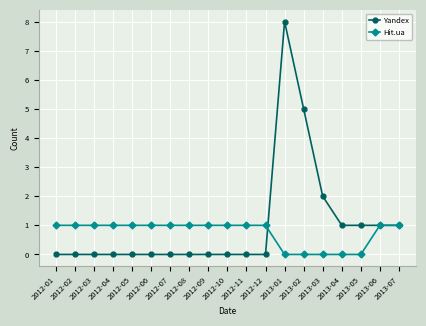

Reading right to left, what are all the values shown in this chart?

Yandex: 1	1	1	1	2	5	8	0	0	0	0	0	0	0	0	0	0	0	0
Hit.ua: 1	1	0	0	0	0	0	1	1	1	1	1	1	1	1	1	1	1	1